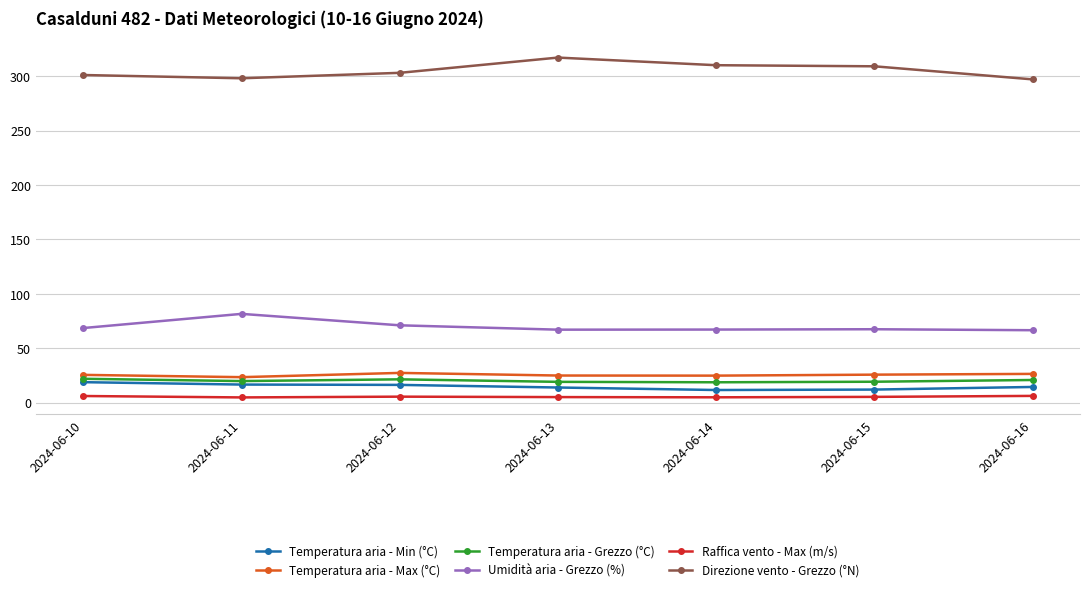

Rank the series by their maximum value, from highest to lowest.

Direzione vento - Grezzo (°N), Umidità aria - Grezzo (%), Temperatura aria - Max (°C), Temperatura aria - Grezzo (°C), Temperatura aria - Min (°C), Raffica vento - Max (m/s)